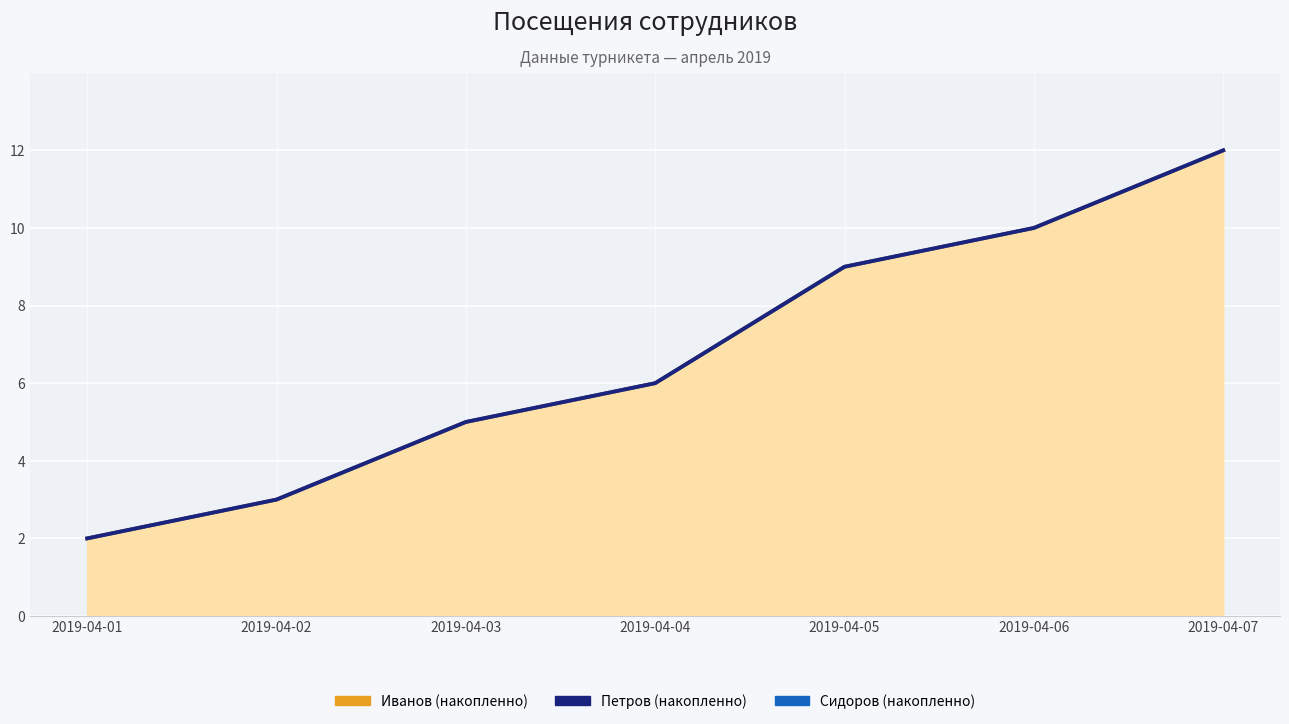

True or false: Иванов and Сидоров intersect in this chart.

False